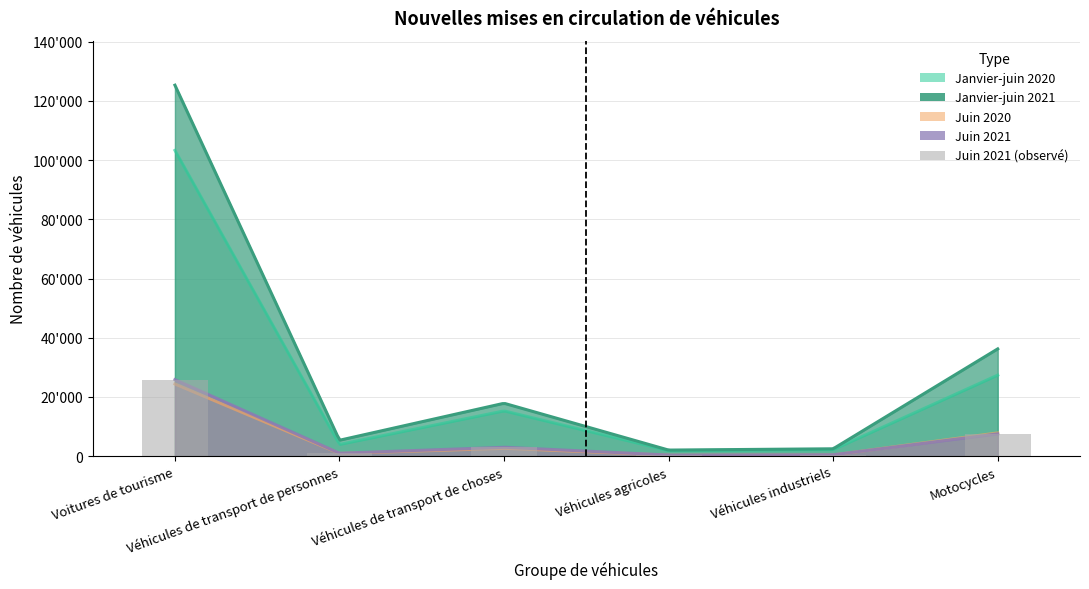

The value of Juin 2021 at Véhicules agricoles is 477. True or false?

False